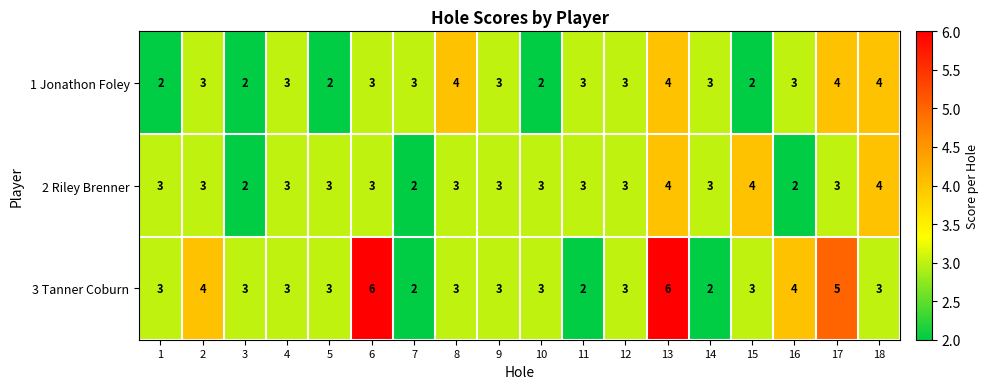

How many 2 Riley Brenner values are between 3 and 4?

15